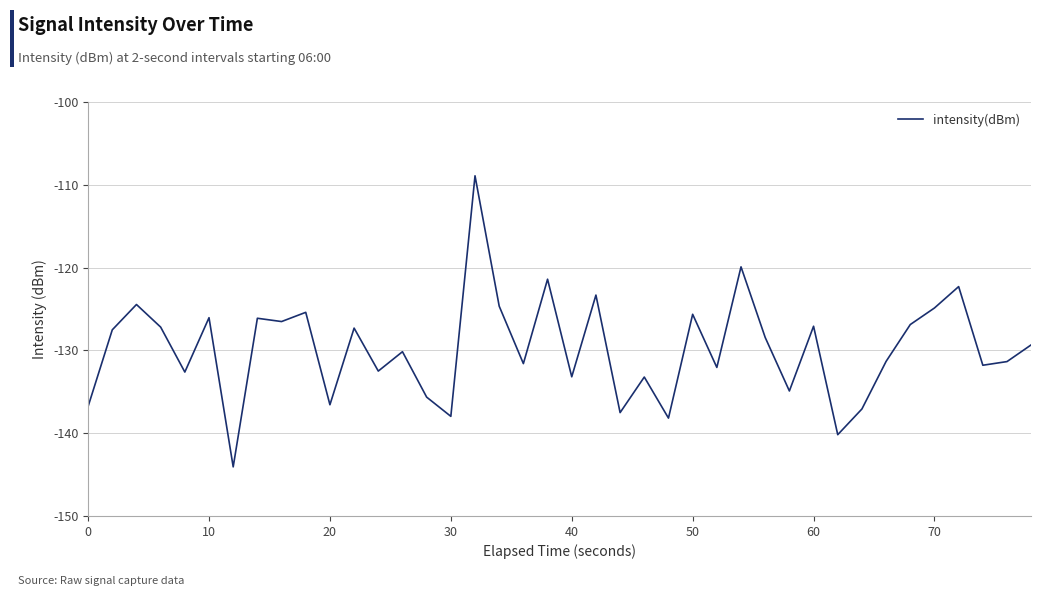

What is the greatest value displayed?

-108.9